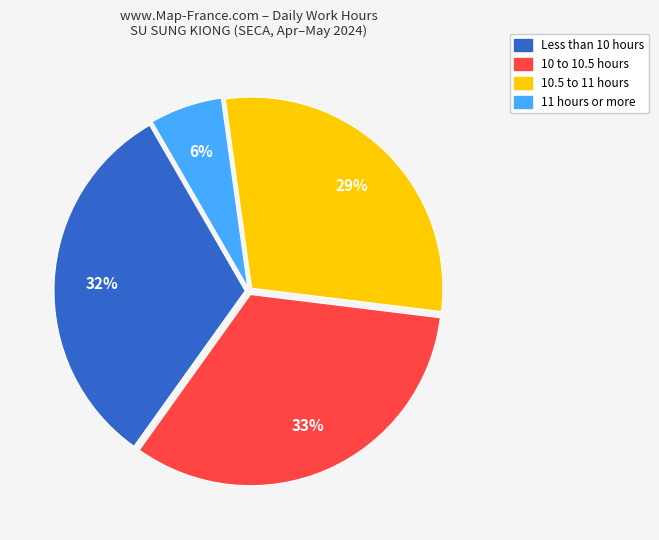

Does any single category account for the majority?

No